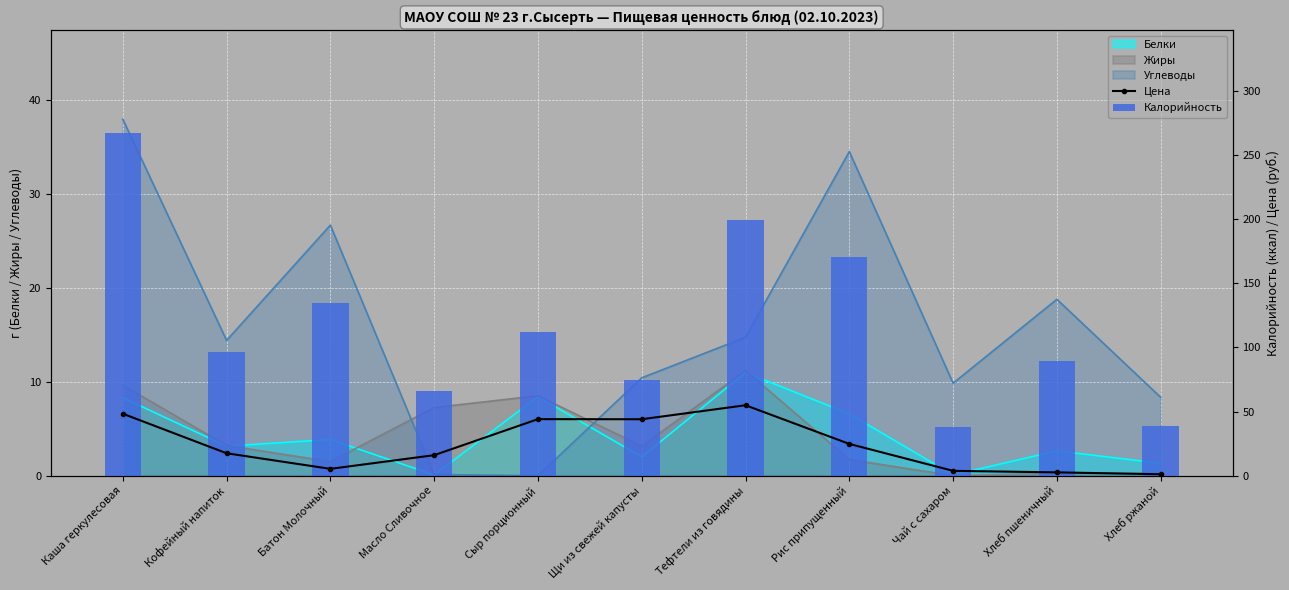

True or false: Цена has a value of 84.6 at Каша геркулесовая.

False